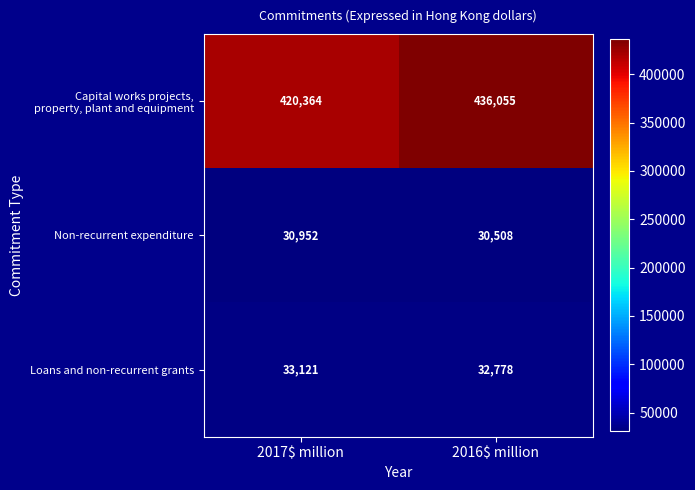

What is the sum of all Loans and non-recurrent grants values?

65899